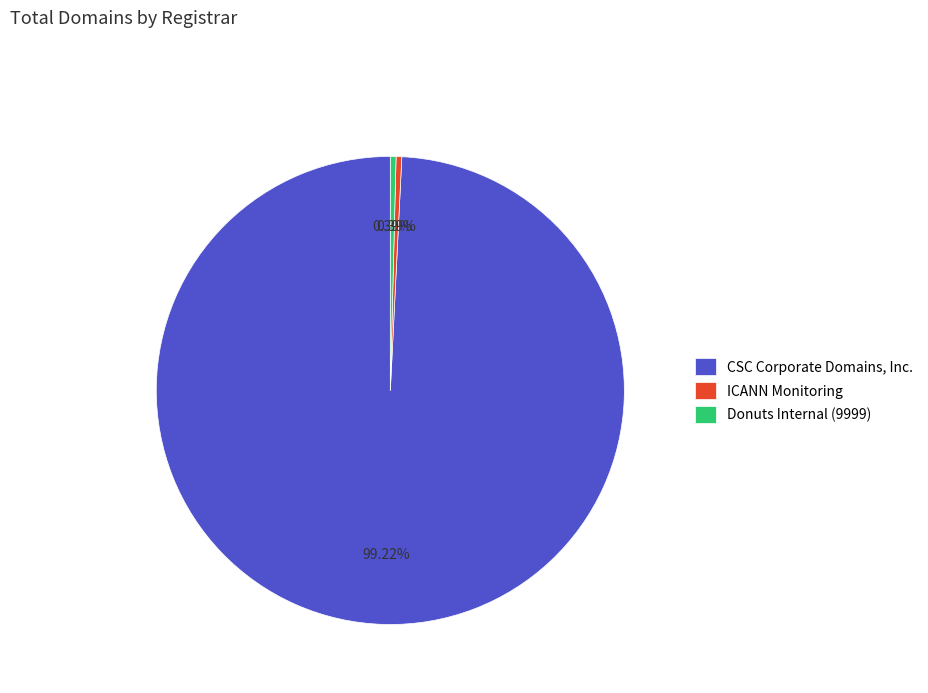

How many segments does this pie chart have?

3